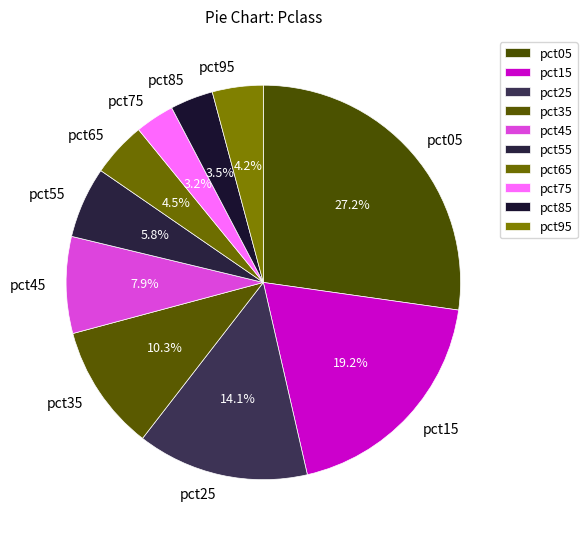

Between pct15 and pct65, which is larger?

pct15